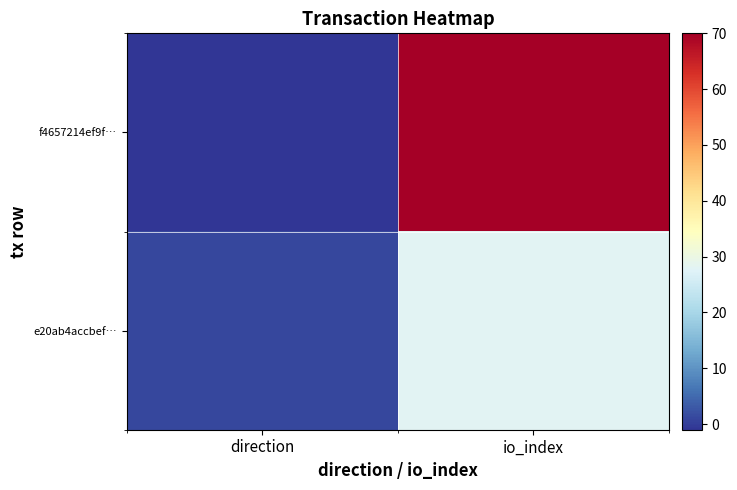

Reading right to left, extract all data points from this chart.

f4657214ef9f…: io_index=70	direction=-1
e20ab4accbef…: io_index=28	direction=1